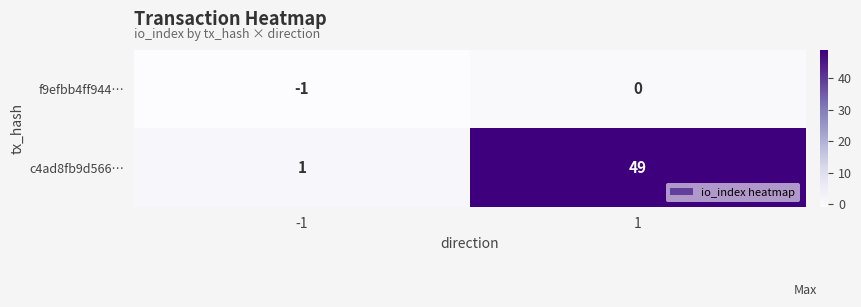

True or false: f9efbb4ff944… has a value of -1 at -1.

True